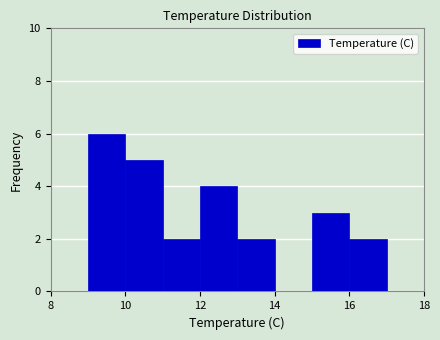

Which range on the x-axis has the tallest bar?

9 to 10